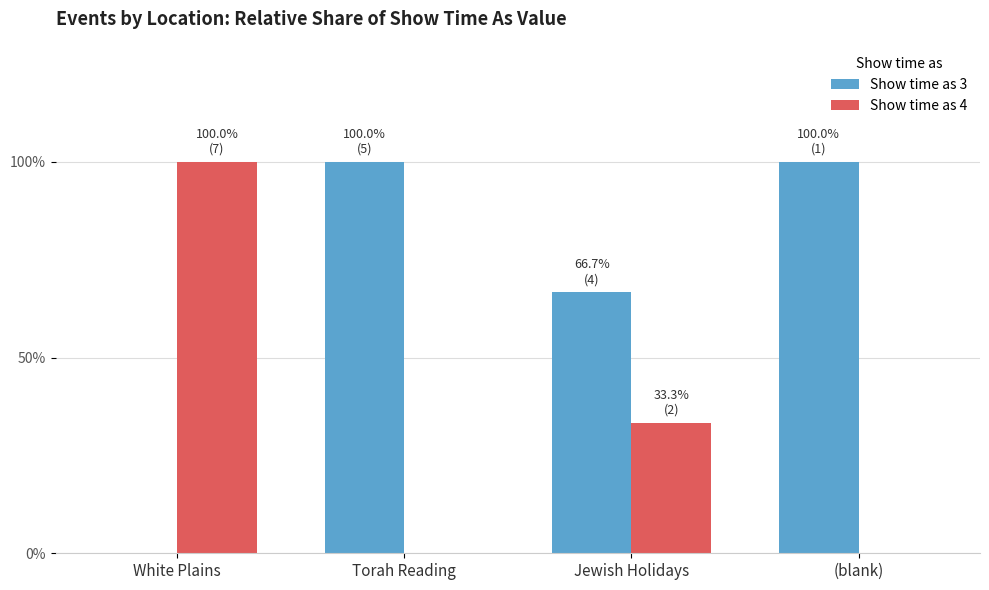

What is the difference between the Show time as 3 values at White Plains and Torah Reading?

100.0